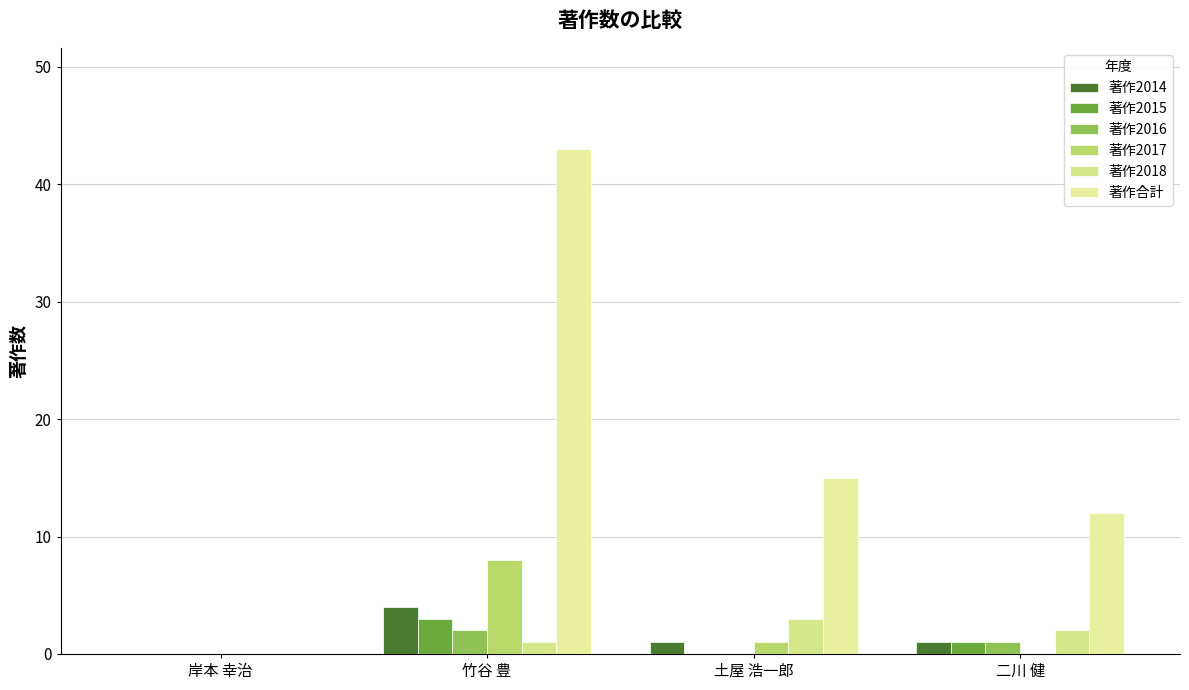

Which category has the lowest value in the 著作2017 series?

岸本 幸治